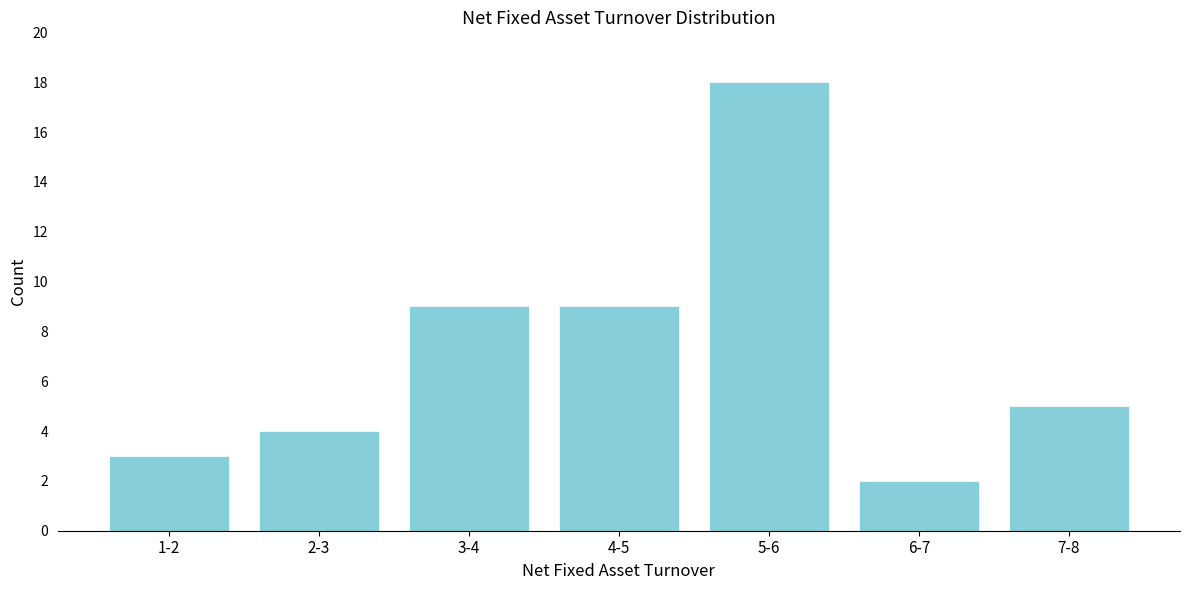

Reading right to left, list all the values displayed in this chart.

5	2	18	9	9	4	3